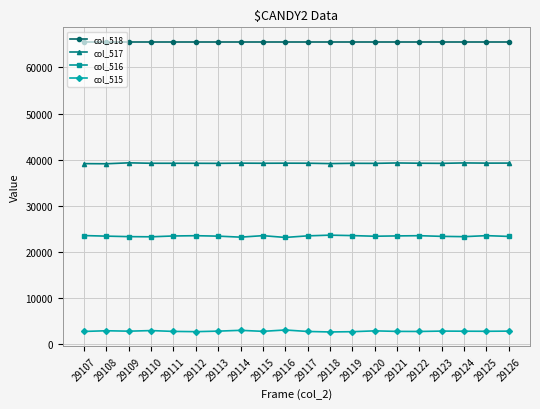

At how many categories does at least one series exceed 41732?

20